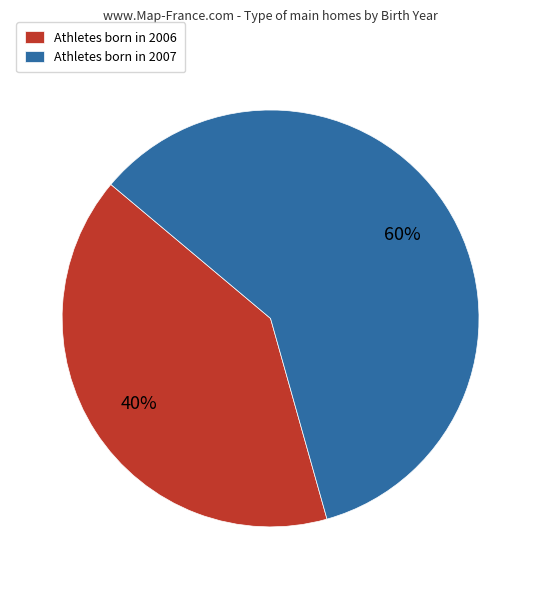

Rank the categories by value from lowest to highest.

Athletes born in 2006, Athletes born in 2007